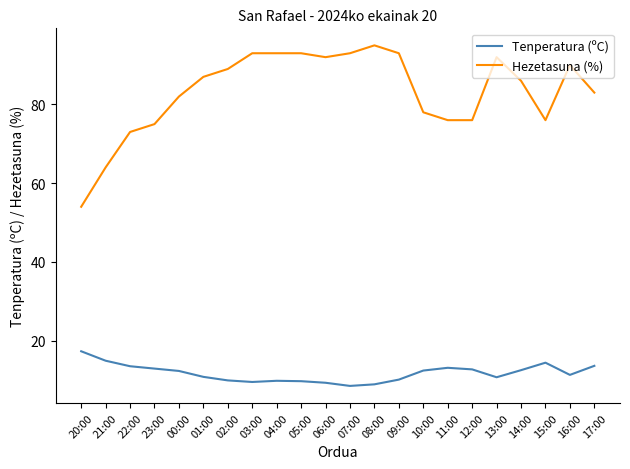

Does the chart display data point markers on the line(s)?

No